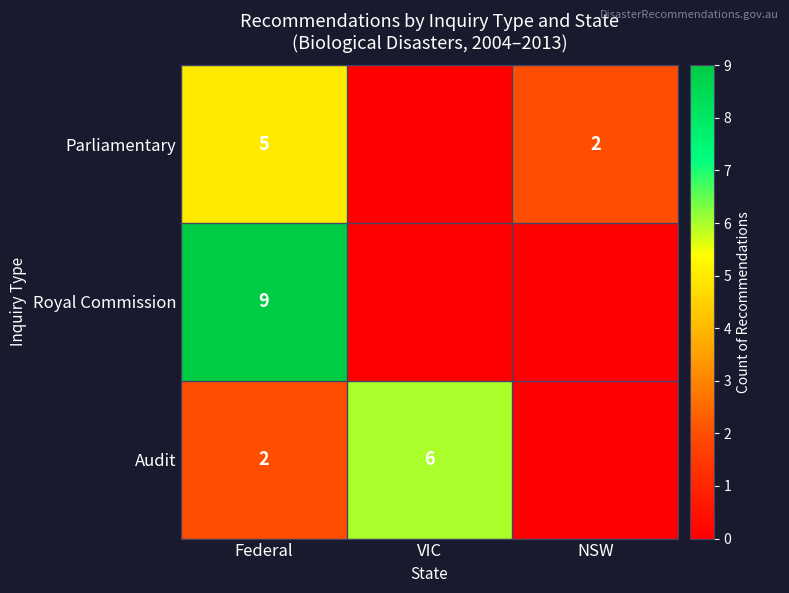

The value of Audit at VIC is 6. True or false?

True